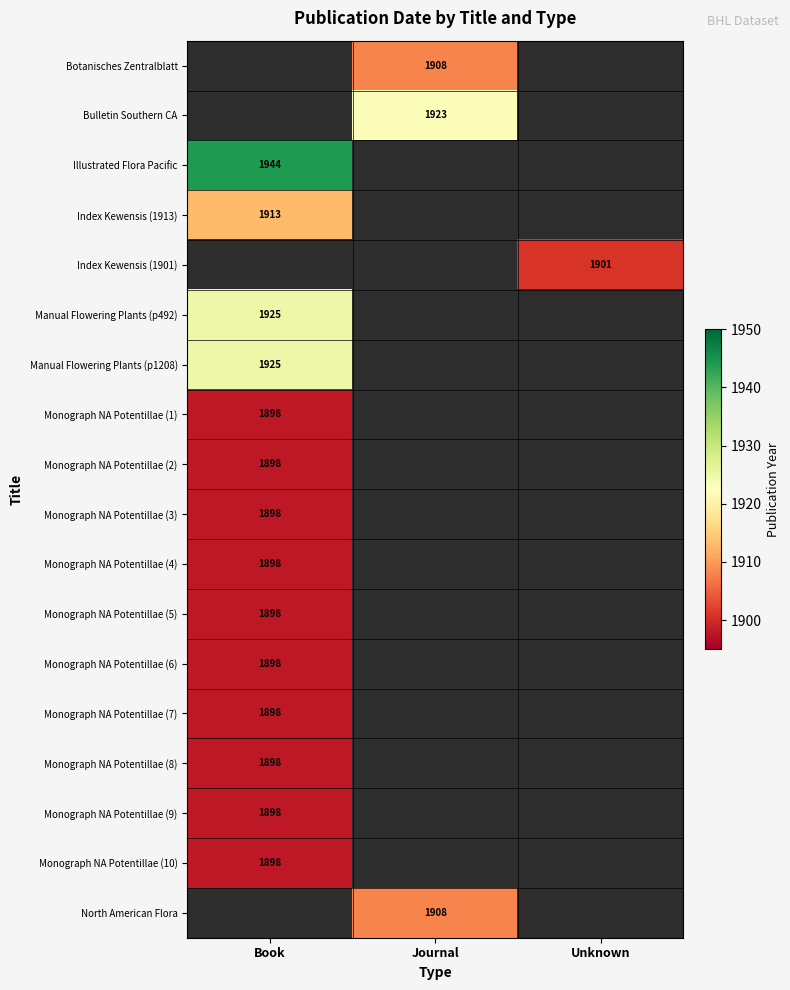

What is the smallest value displayed?

1898.0